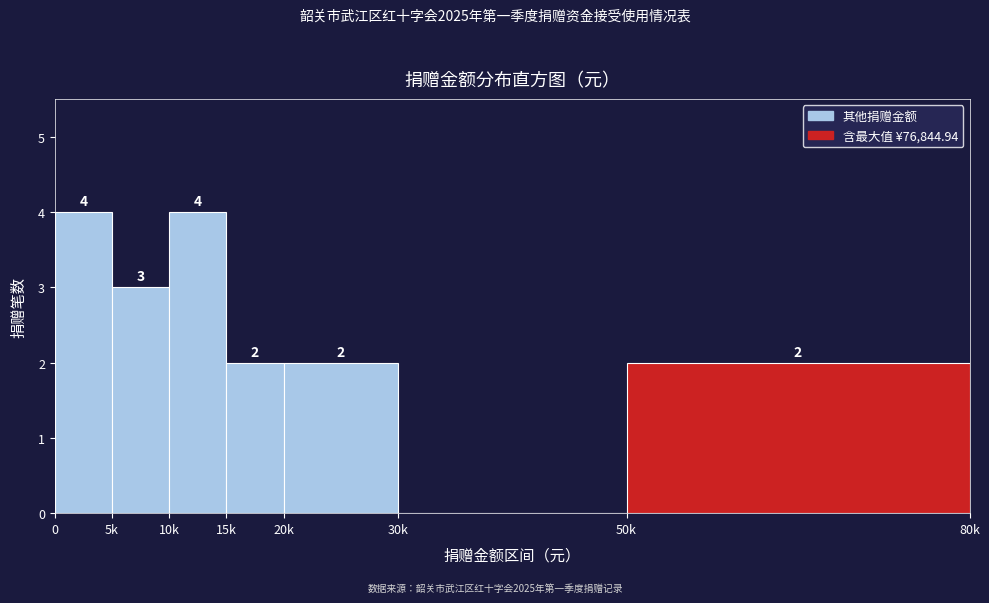

Reading left to right, extract all data points from this chart.

0=4	5k=3	10k=4	15k=2	20k=2	30k=0	50k=2